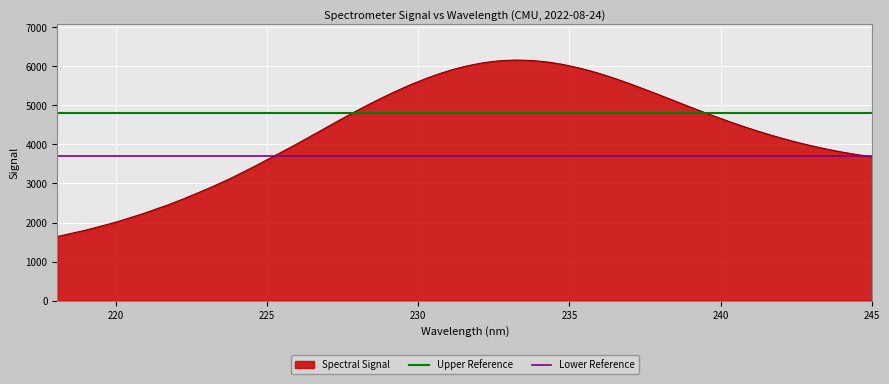

What is the highest value of the Spectral Signal series?

6158.5